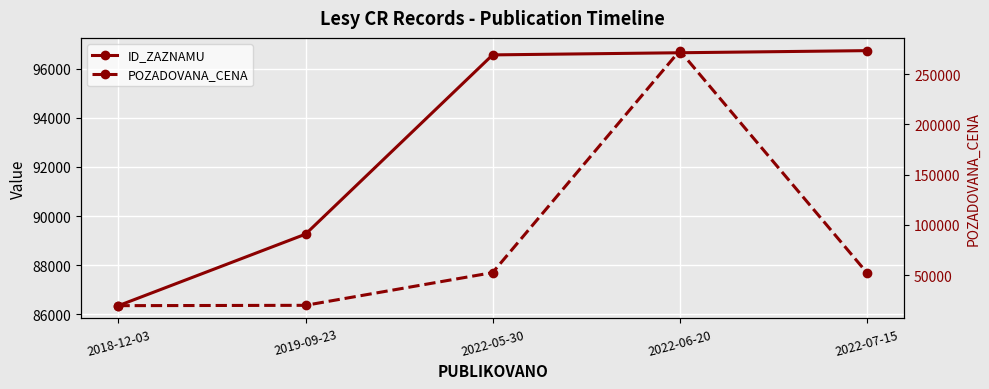

True or false: POZADOVANA_CENA has more than 1 points higher than both neighbors.

False